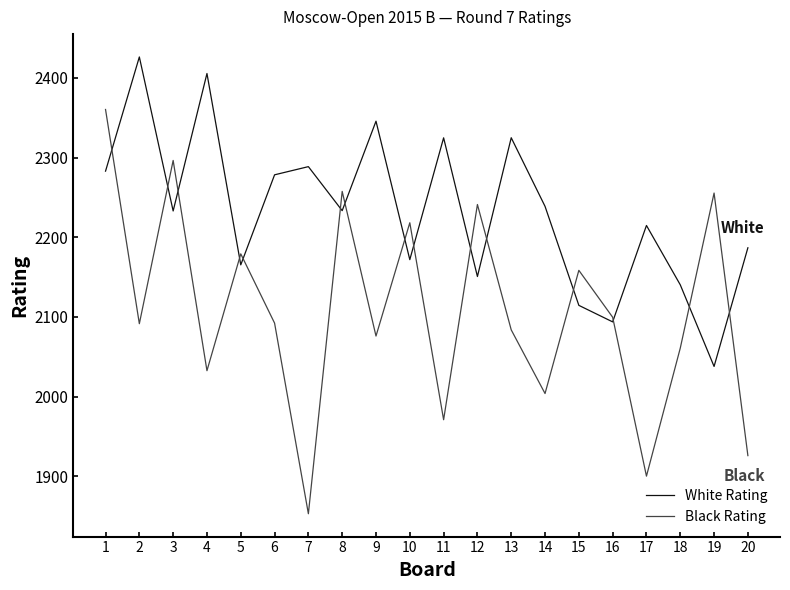

How many interior local peaks does the Black Rating series have?

7